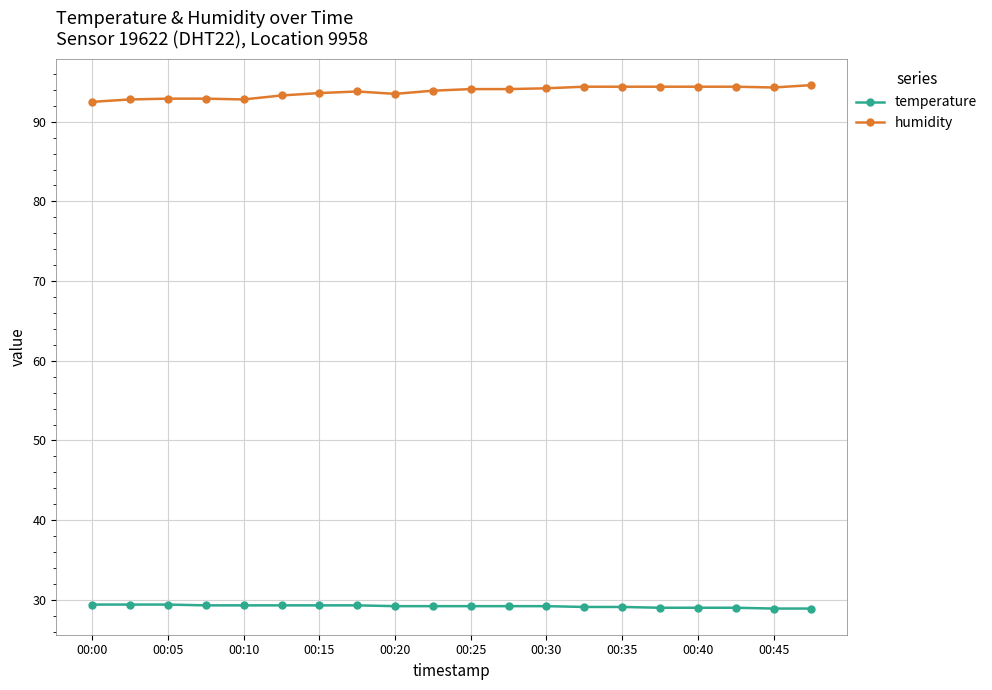

Count the number of data series in this chart.

2